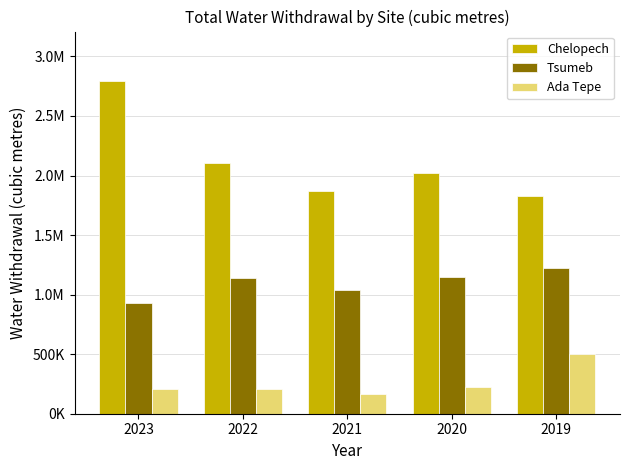

Is it true that Ada Tepe equals 208810 at 2023?

True